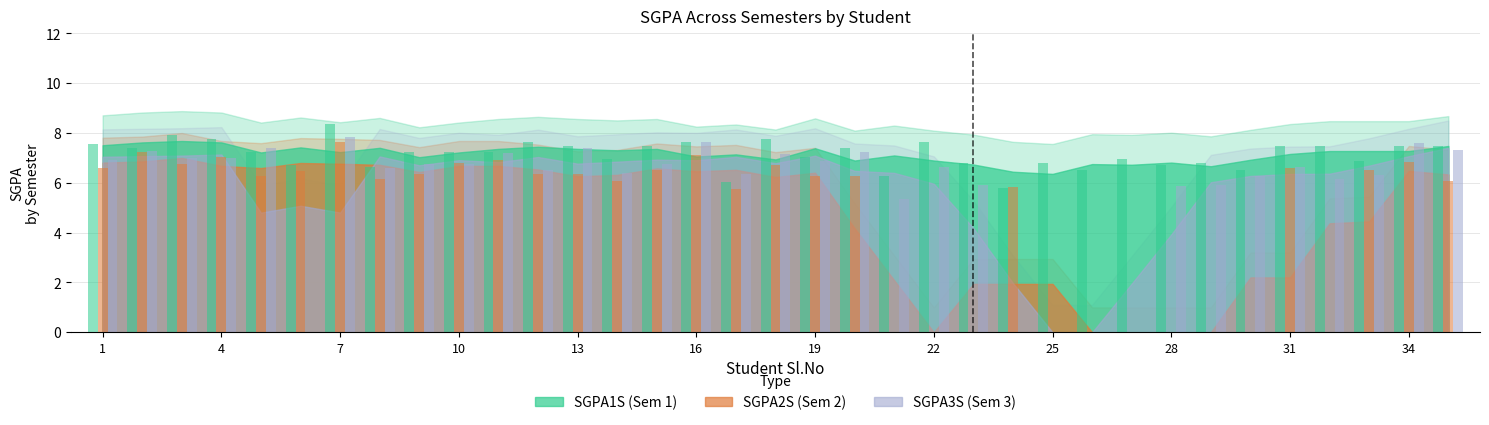

What are all the series names shown in the legend?

SGPA1S, SGPA2S, SGPA3S